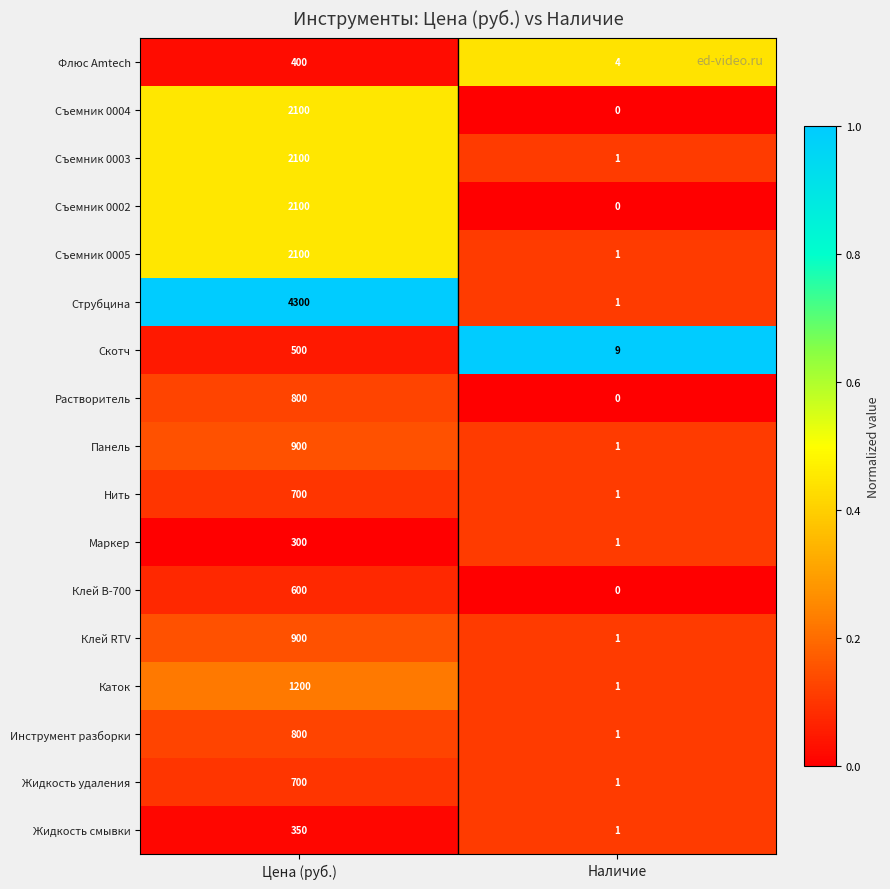

Rank the categories by Жидкость удаления value from highest to lowest.

Цена (руб.), Наличие